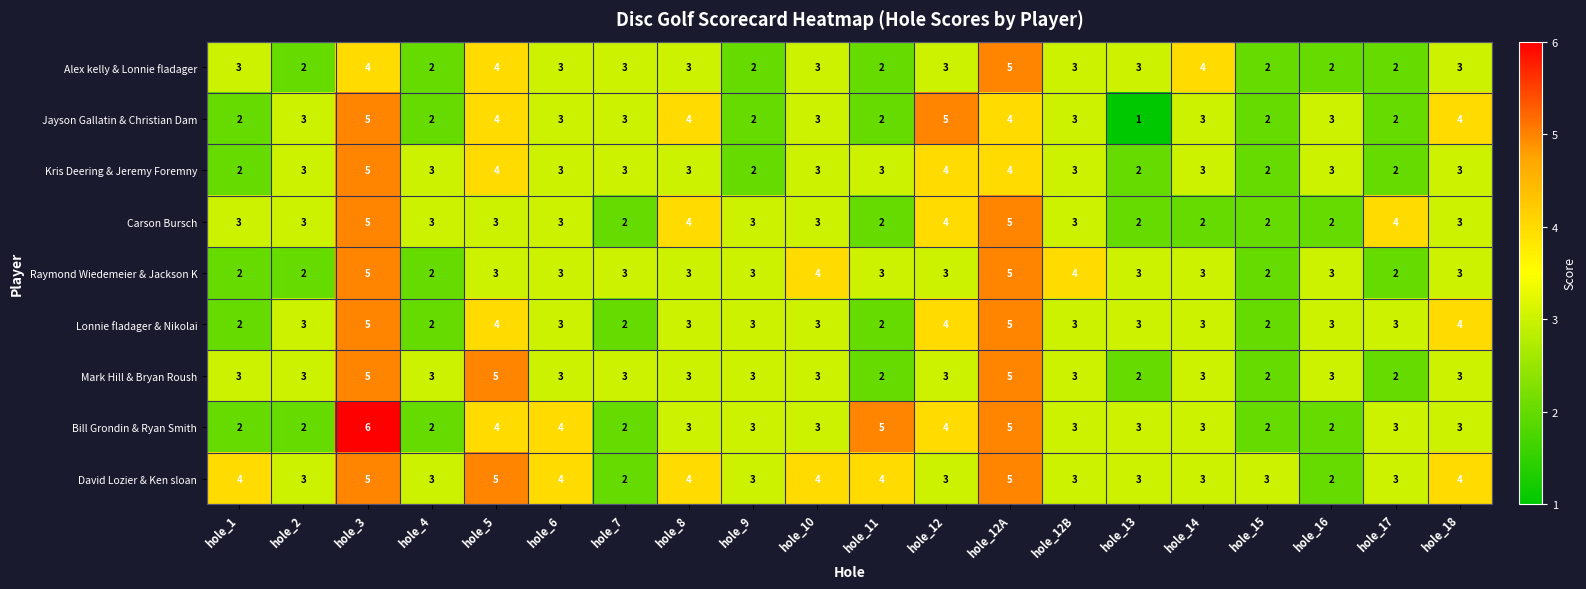

What is the average value of the Raymond Wiedemeier & Jackson K series?

3